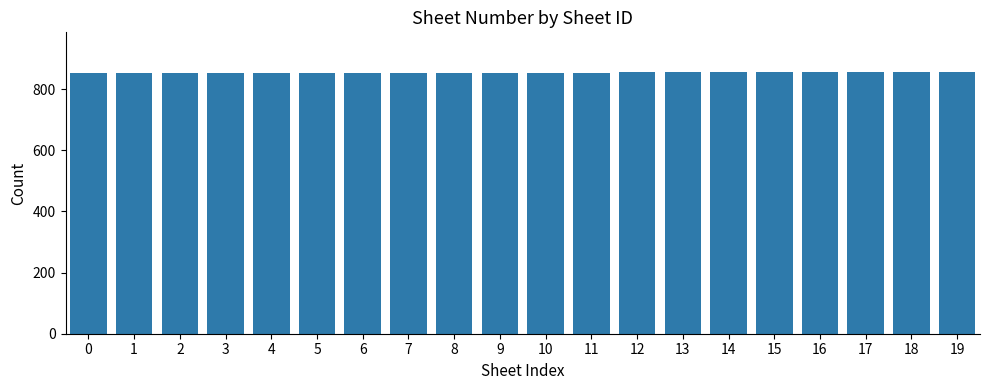

True or false: the data shows 852 at 4.

True